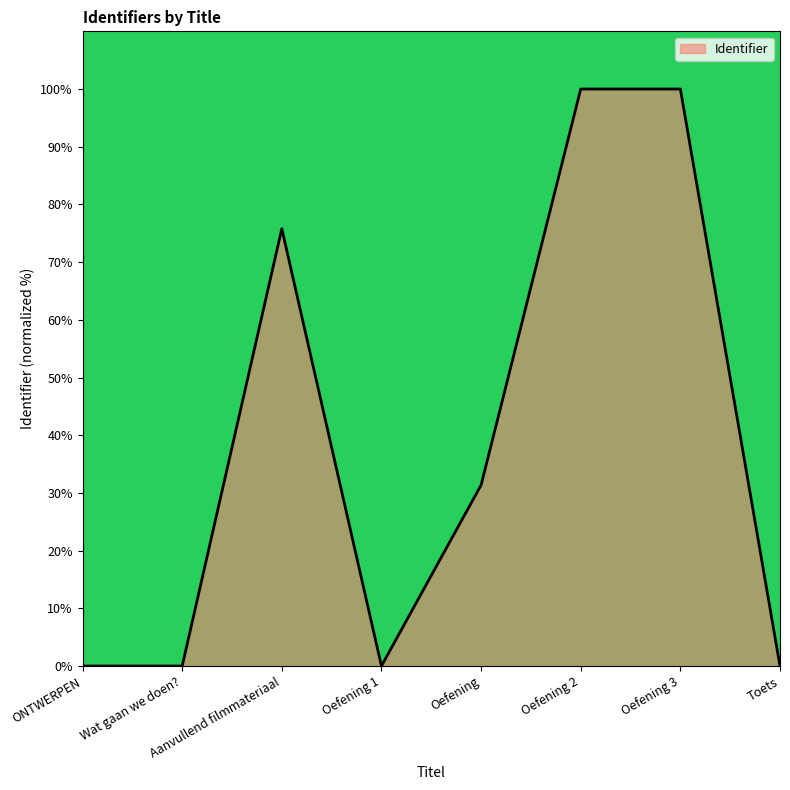

What is the maximum value shown in the chart?

100.0